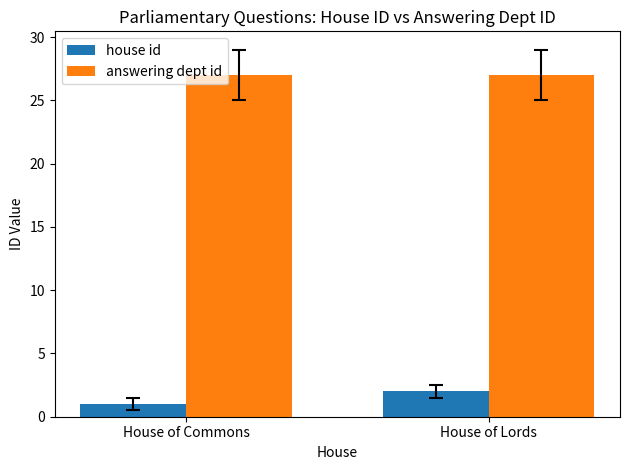

What position from the right is House of Commons?

2